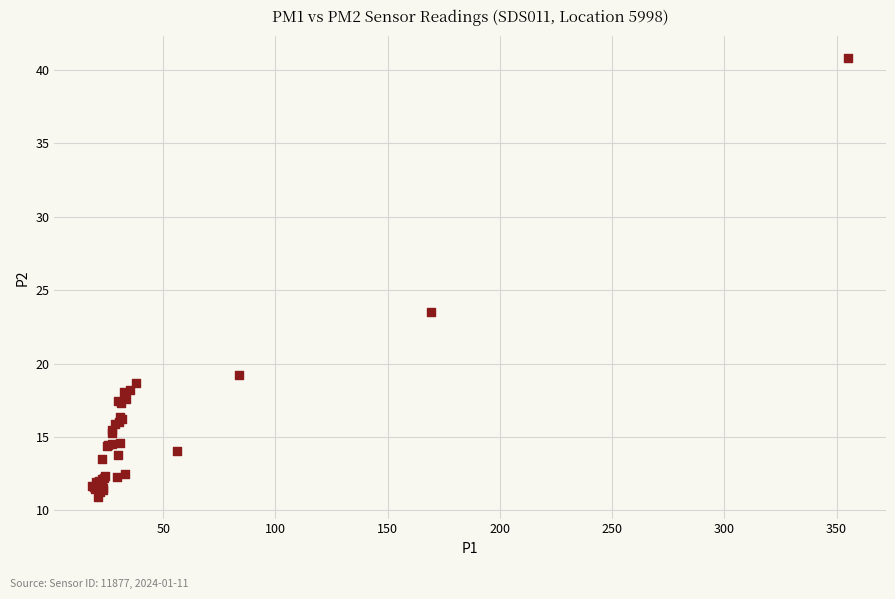

What Y value in the scatter plot is closest to 25?

23.5